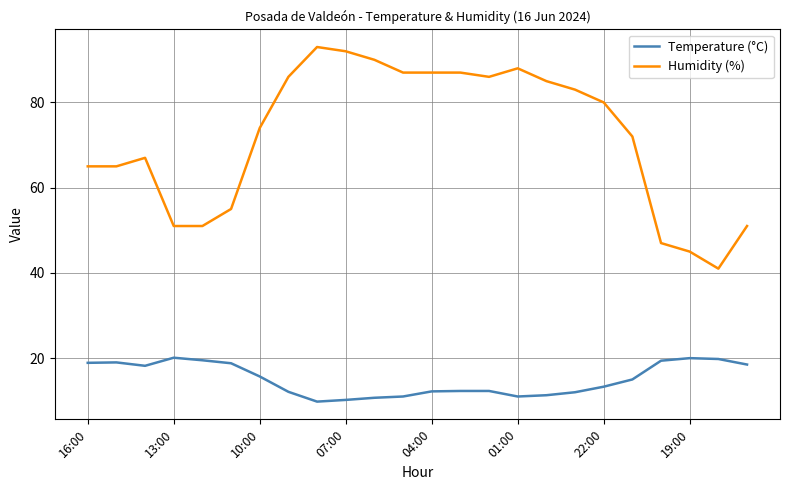

What is the lowest value of the Humidity (%) series?

41.0